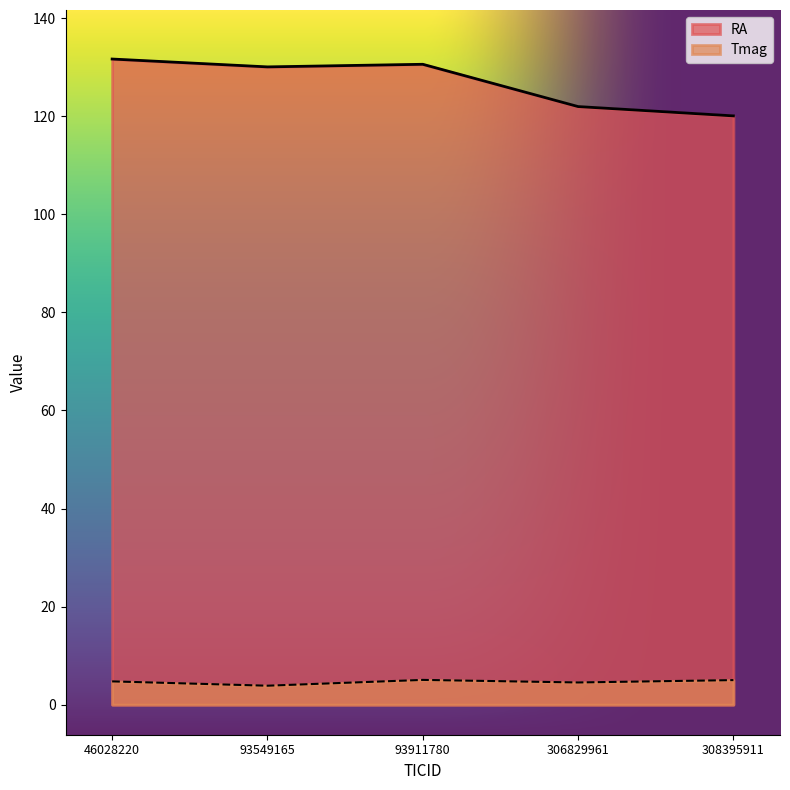

What is the greatest value displayed?

131.7